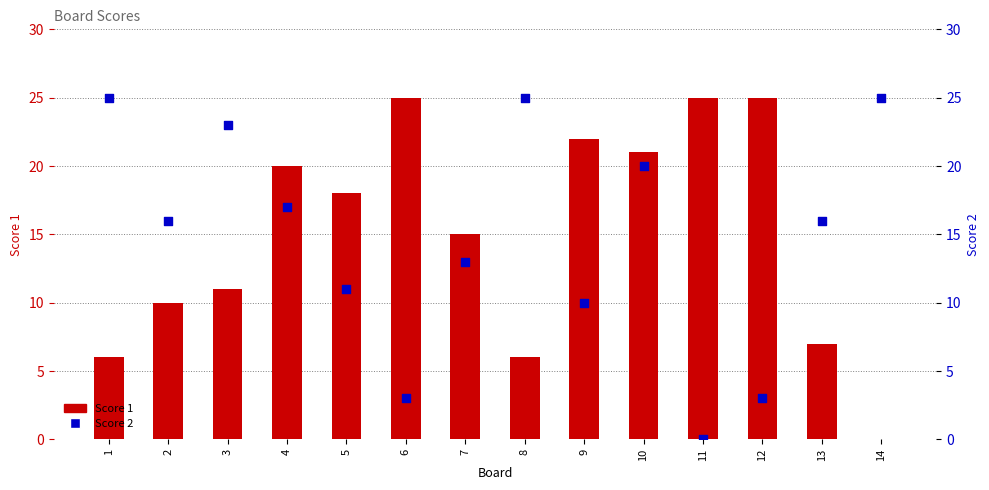

What is the total value across all series at 9?

32